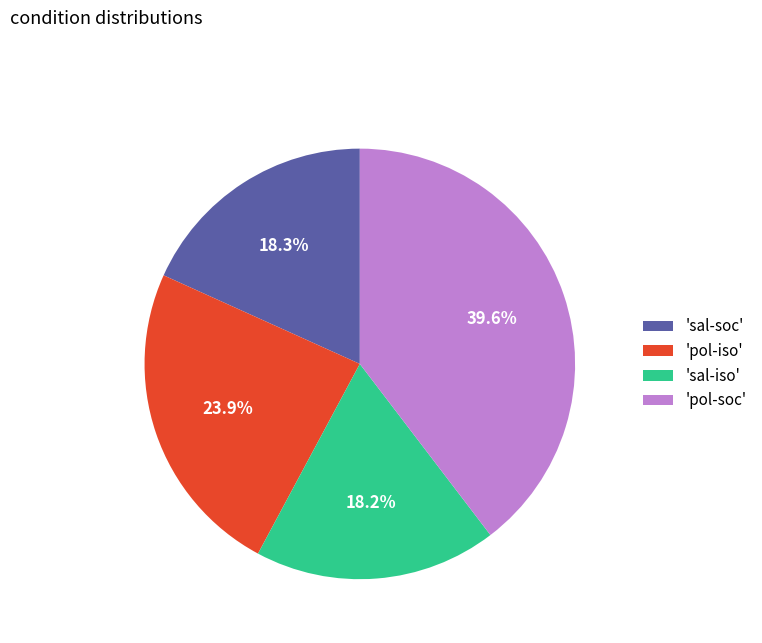

Which has a higher value, 'sal-soc' or 'pol-iso'?

'pol-iso'